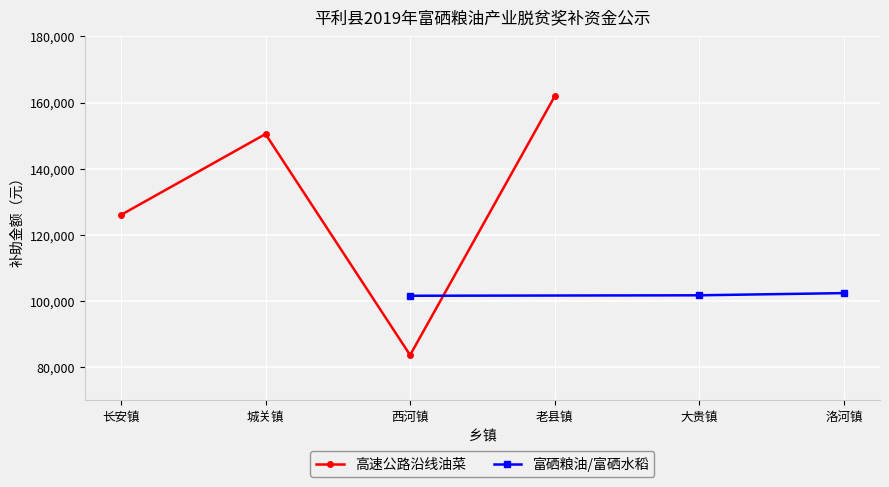

What is the average value?

130516